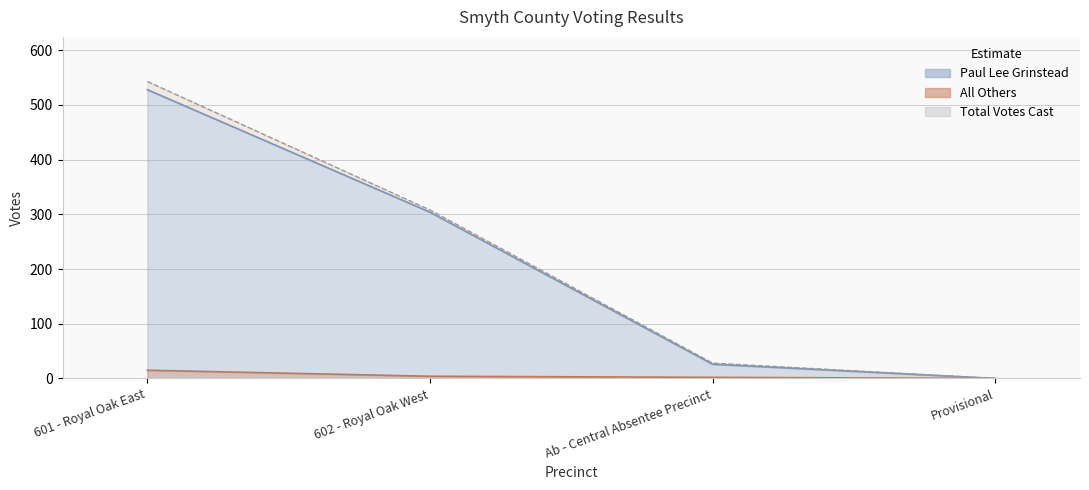

What is the total value across all series at 602 - Royal Oak West?

616